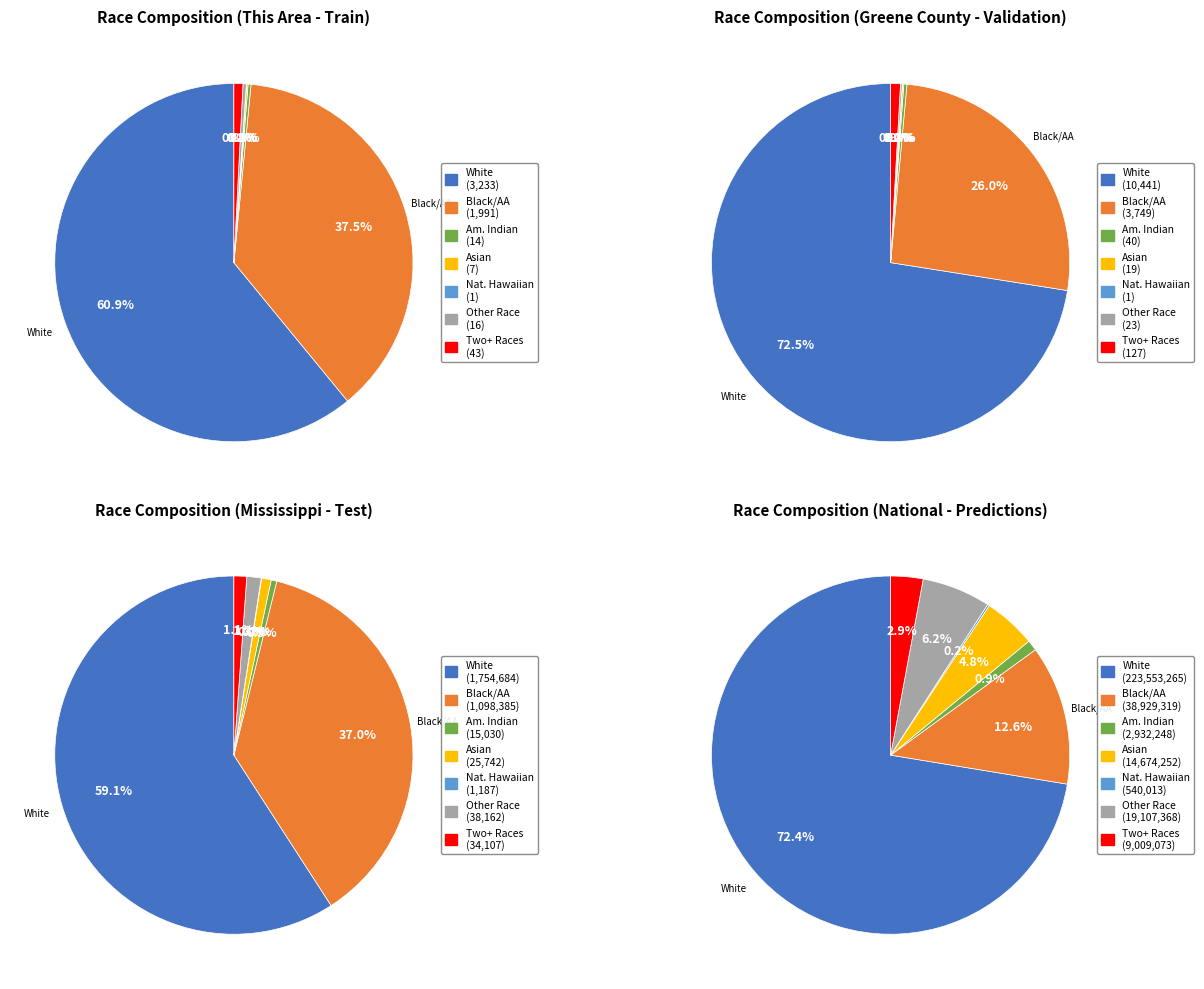

Which category accounts for the majority?

White alone